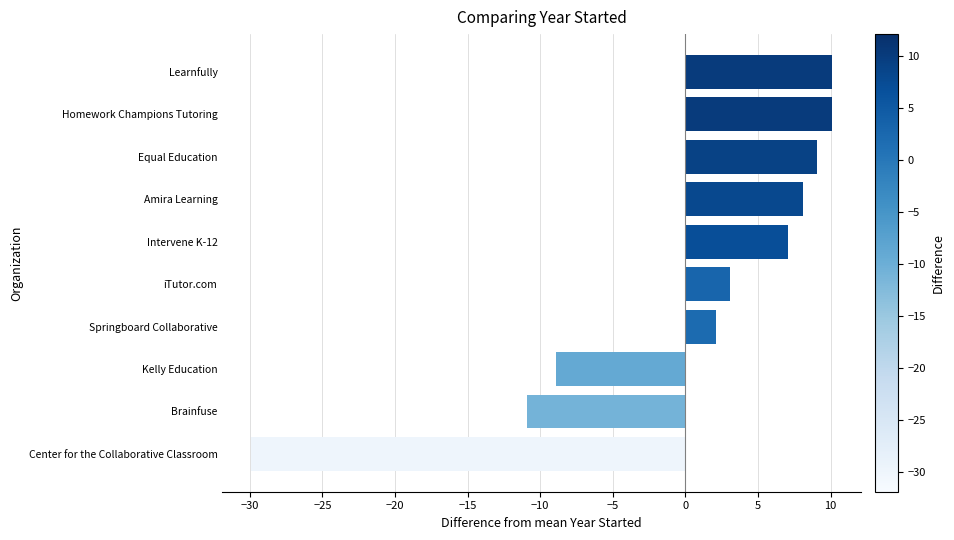

Reading bottom to top, list all the values displayed in this chart.

Center for the Collaborative Classroom=-29.9	Brainfuse=-10.9	Kelly Education=-8.9	Springboard Collaborative=2.1	iTutor.com=3.1	Intervene K-12=7.1	Amira Learning=8.1	Equal Education=9.1	Homework Champions Tutoring=10.1	Learnfully=10.1